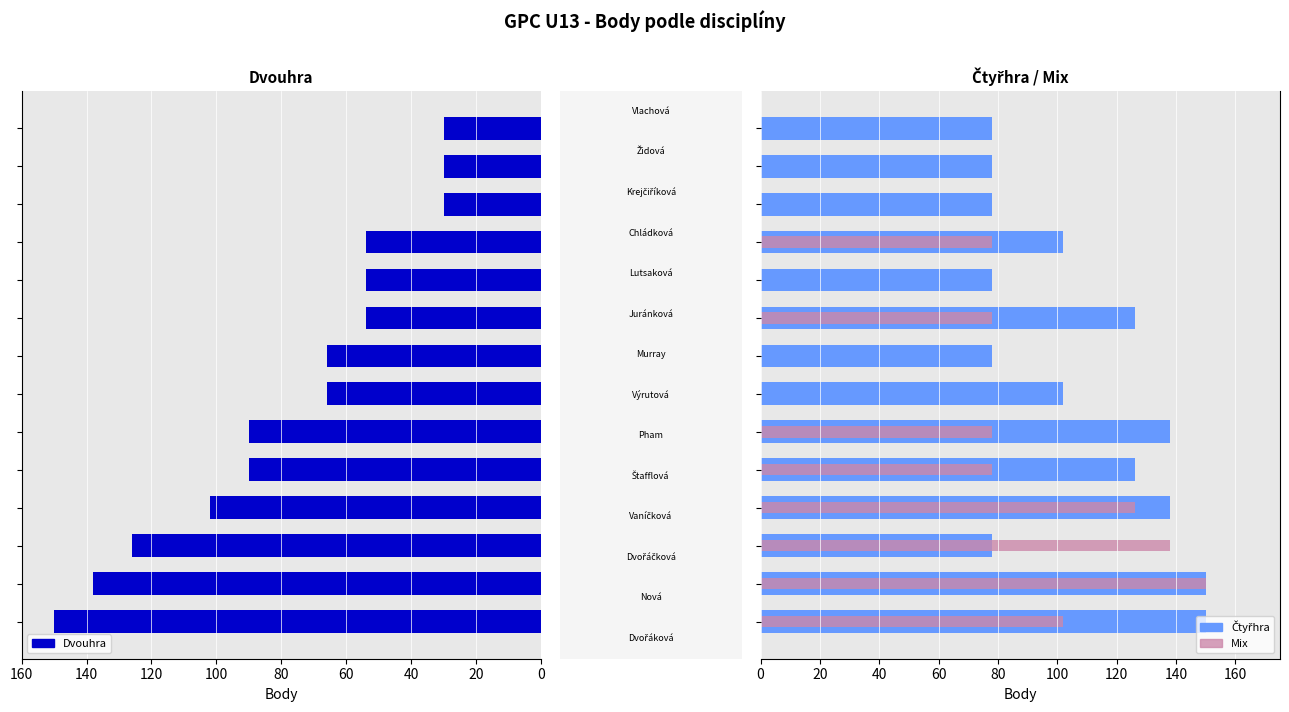

Are the bars horizontal?

Yes